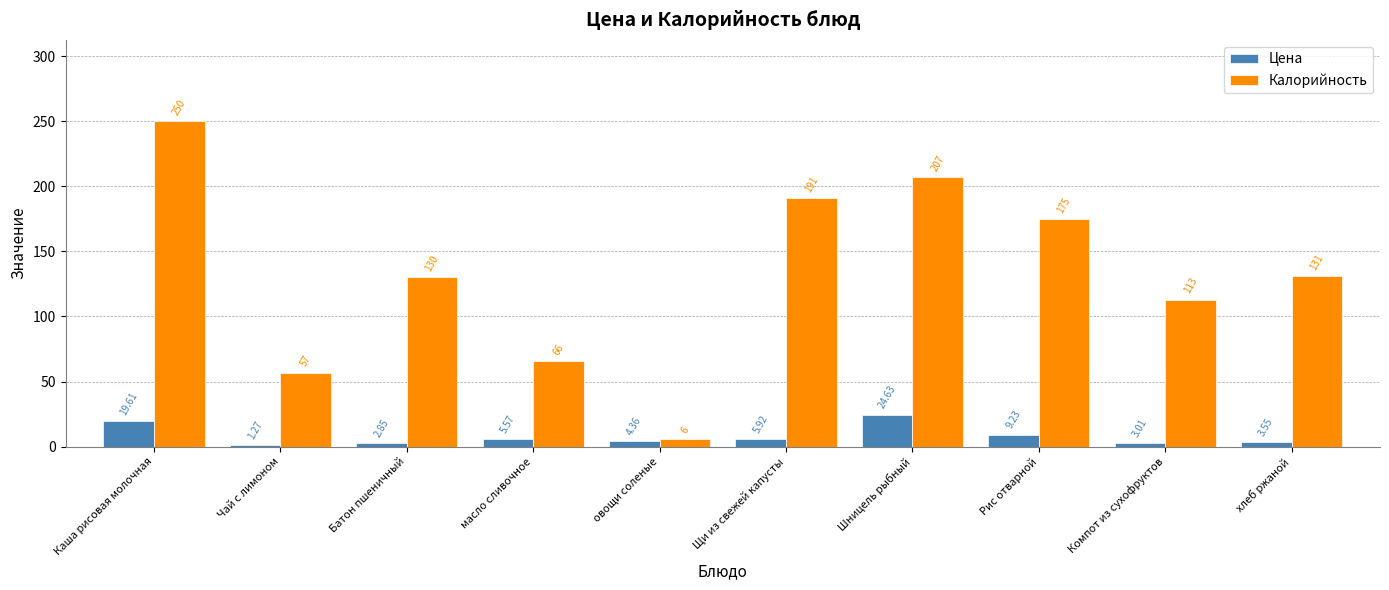

List the series in order of their overall mean, highest first.

Калорийность, Цена